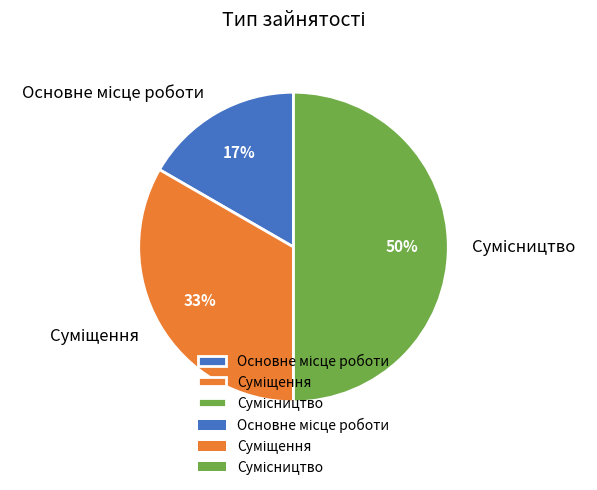

Count the number of slices in the pie.

3